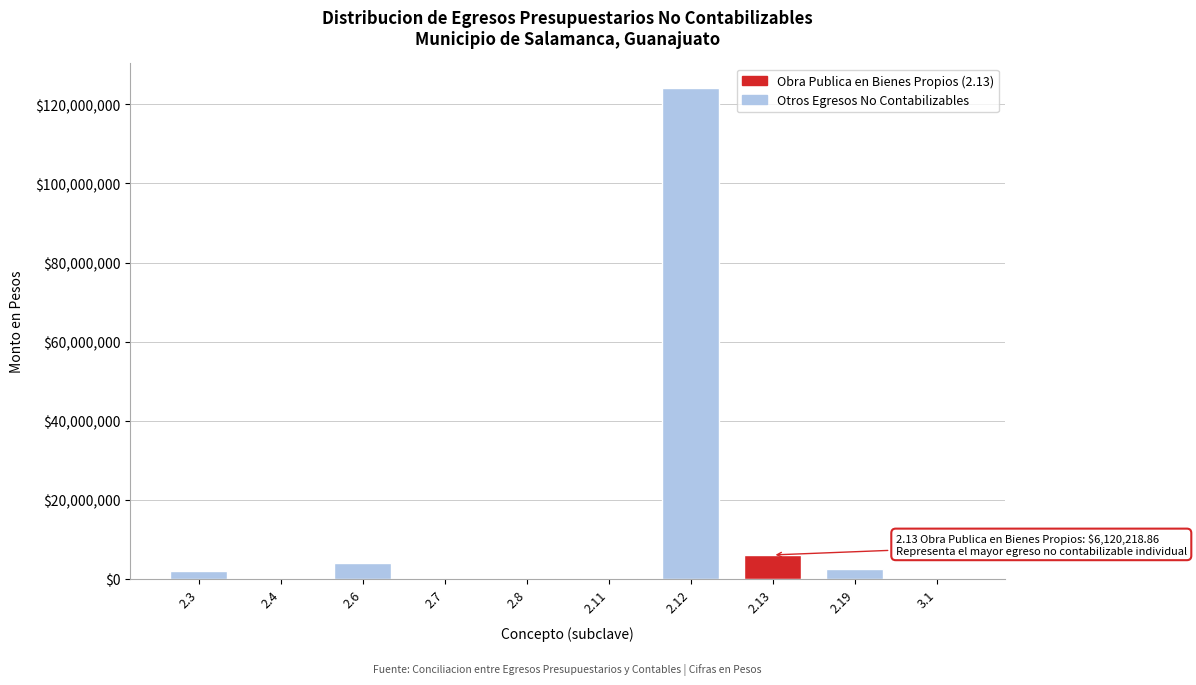

What is the greatest value displayed?

124119920.3